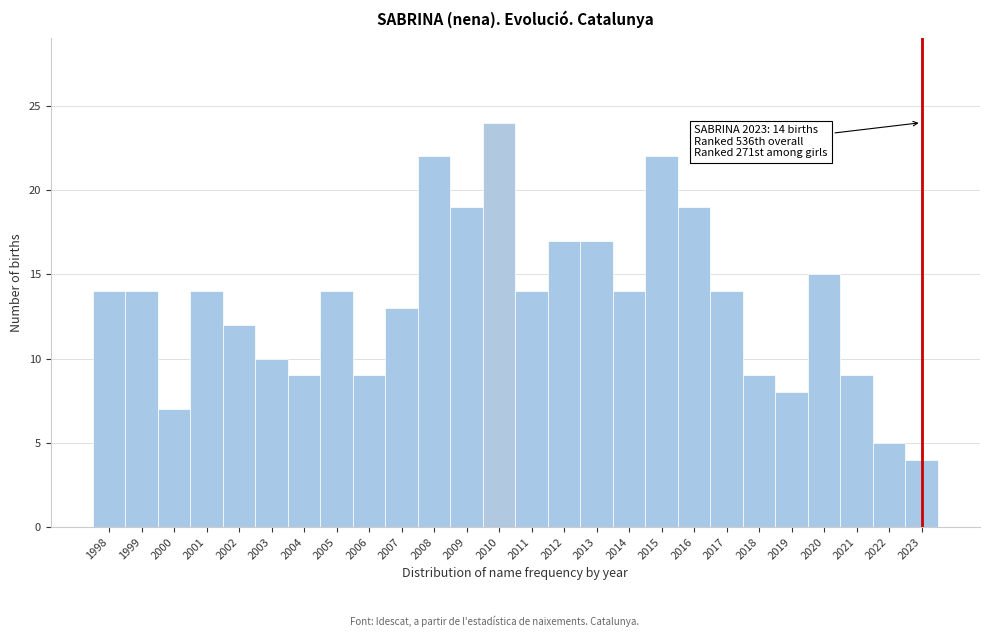

Reading right to left, list all the values displayed in this chart.

4	5	9	15	8	9	14	19	22	14	17	17	14	24	19	22	13	9	14	9	10	12	14	7	14	14